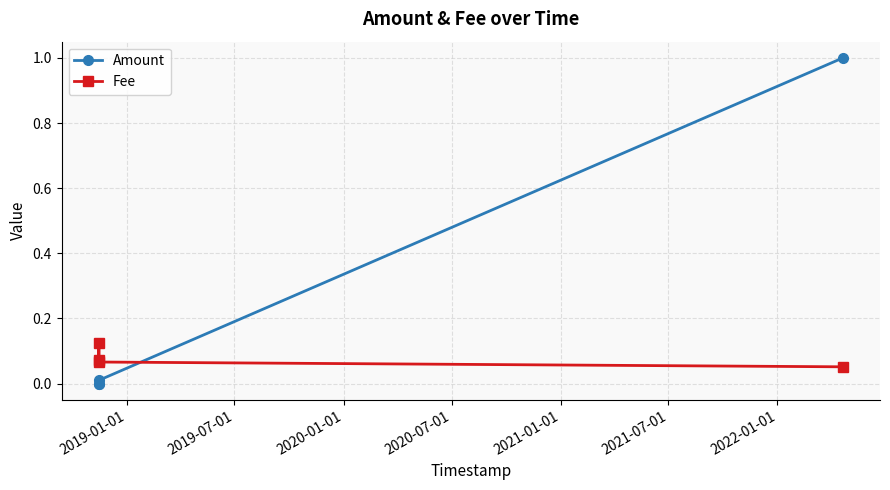

What is the average value of the Amount series?

0.3